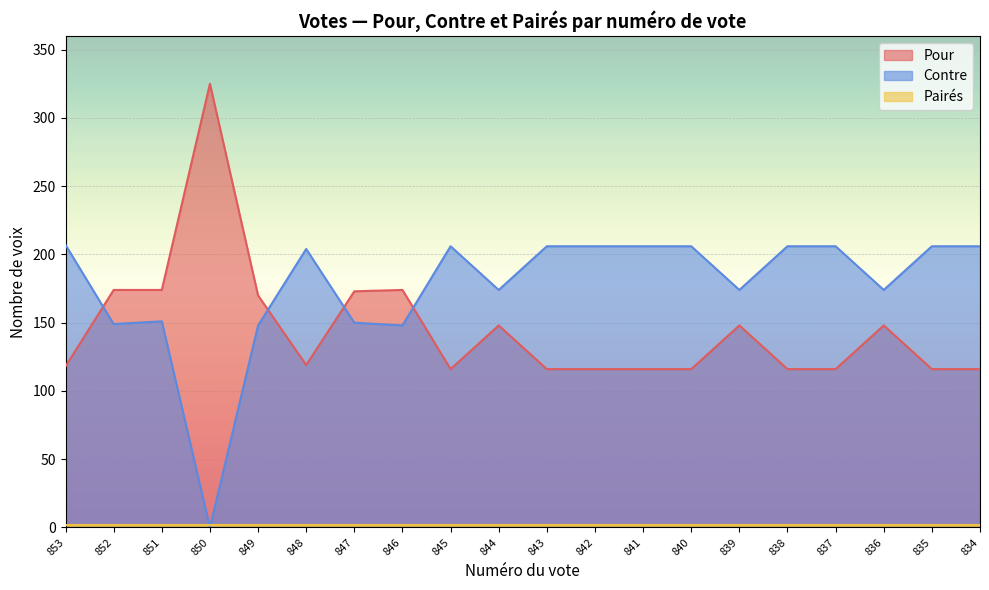

Which has a higher value, 835 or 848?

848